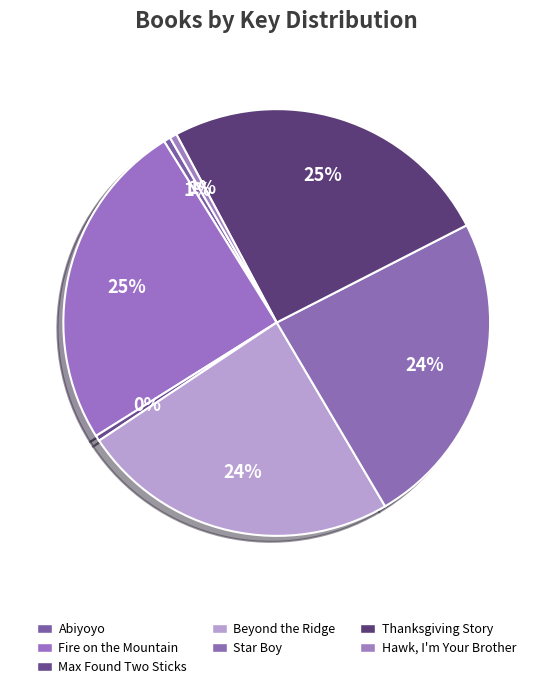

To the nearest percent, what portion does Fire on the Mountain represent?

25%